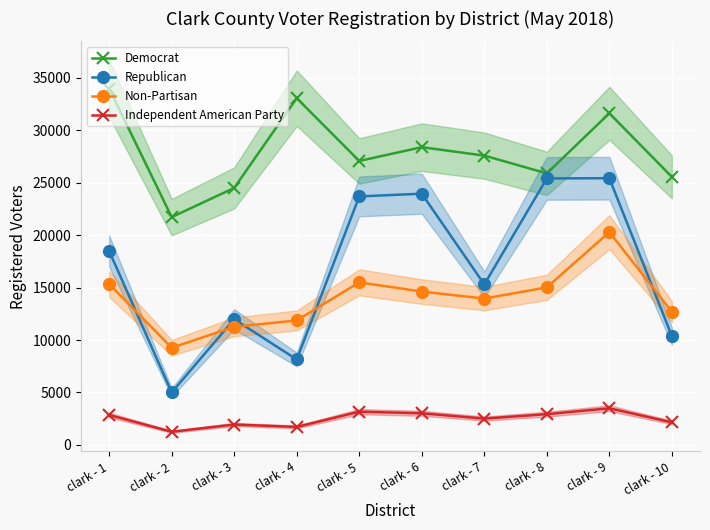

Is it true that Non-Partisan equals 12692 at clark - 10?

True